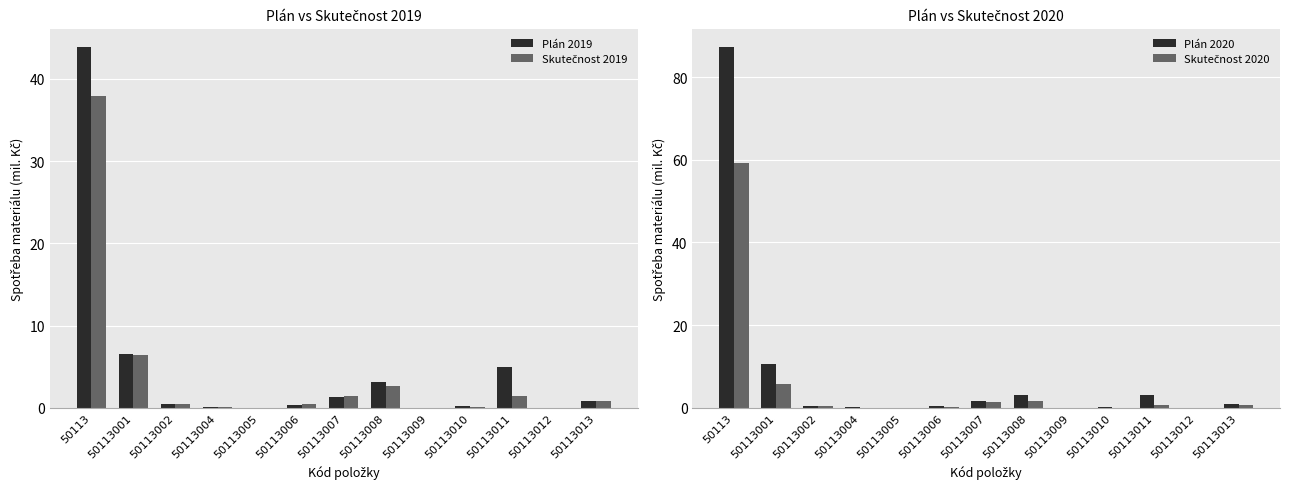

Which series has the widest spread of values?

Plán 2020